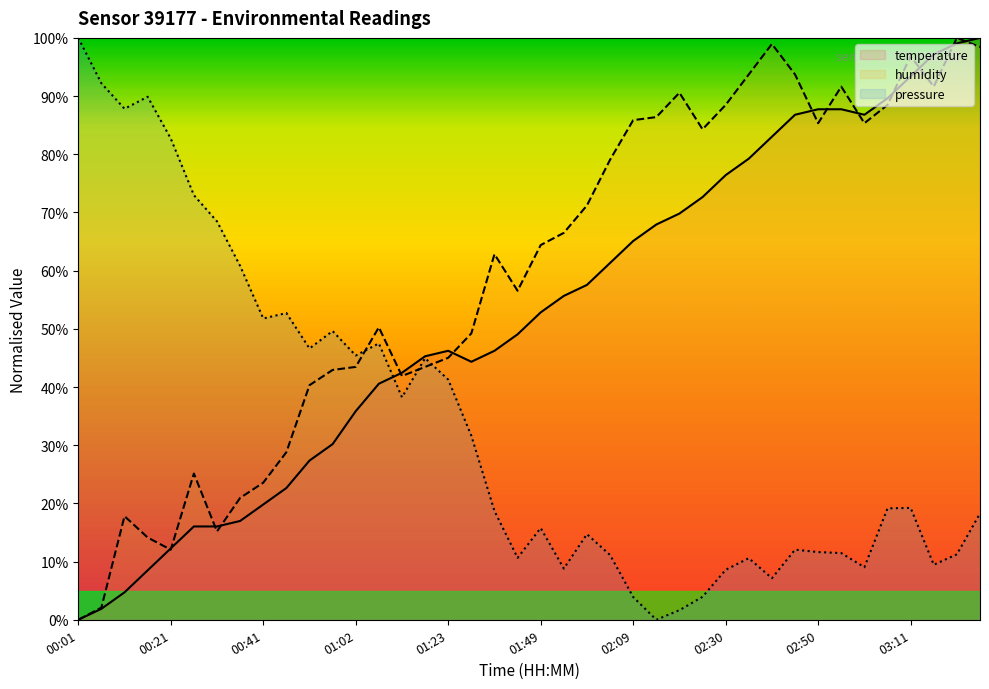

The temperature series shows 53.7 at 01:02. True or false?

False